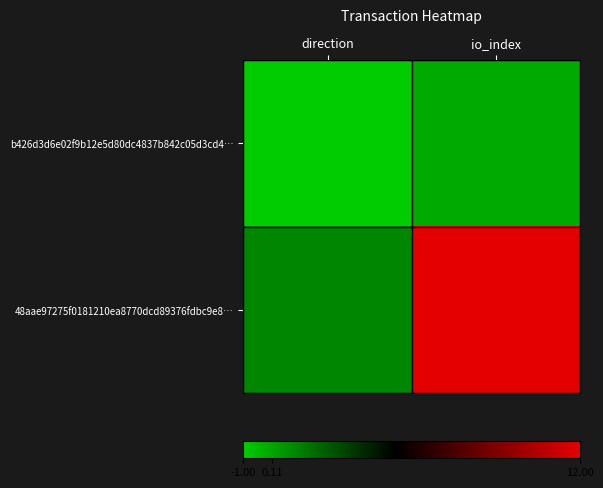

Count the number of categories in the chart.

2